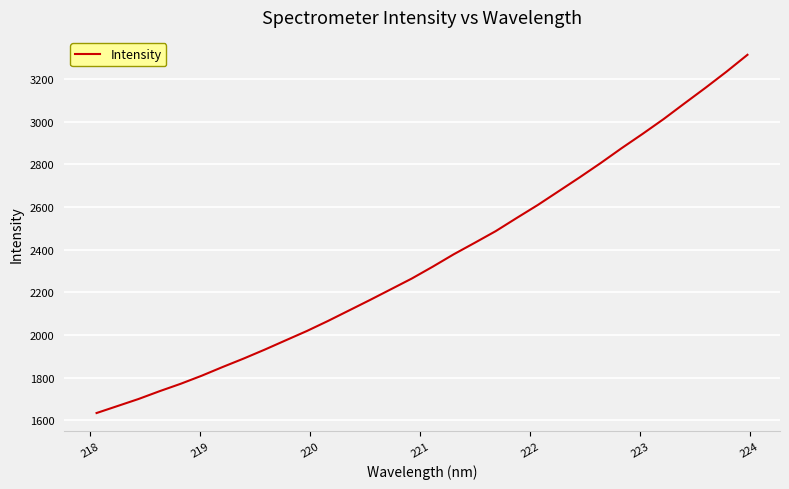

What is the difference between the maximum and minimum values?

1679.6